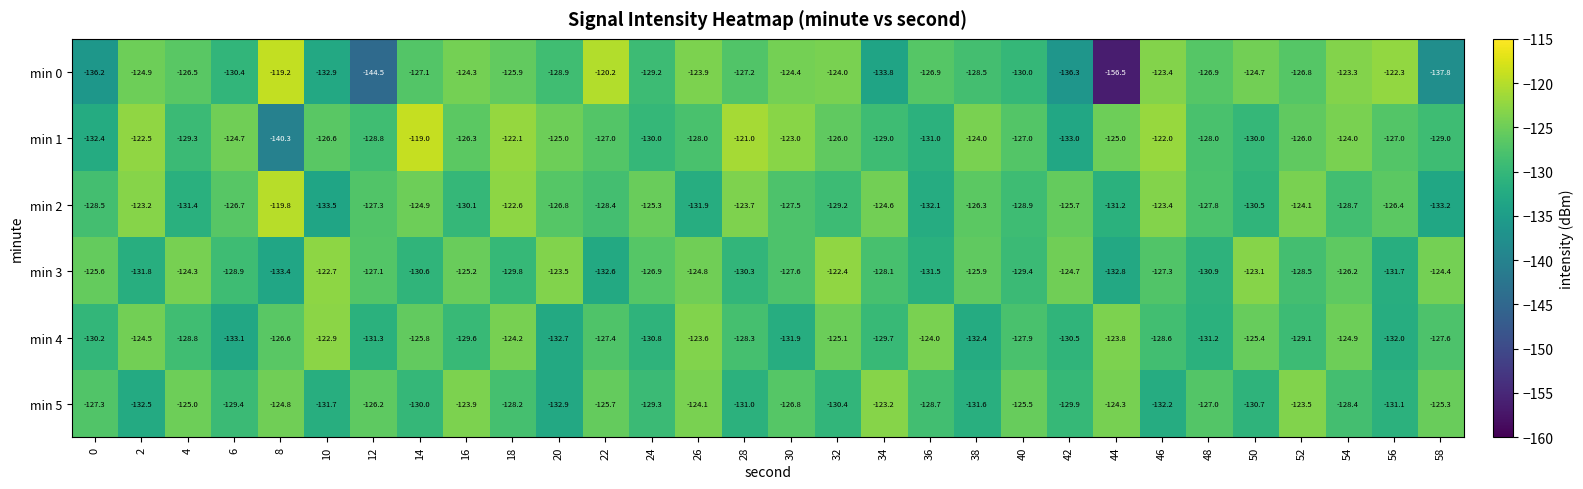

What is the maximum value shown in the chart?

-119.0